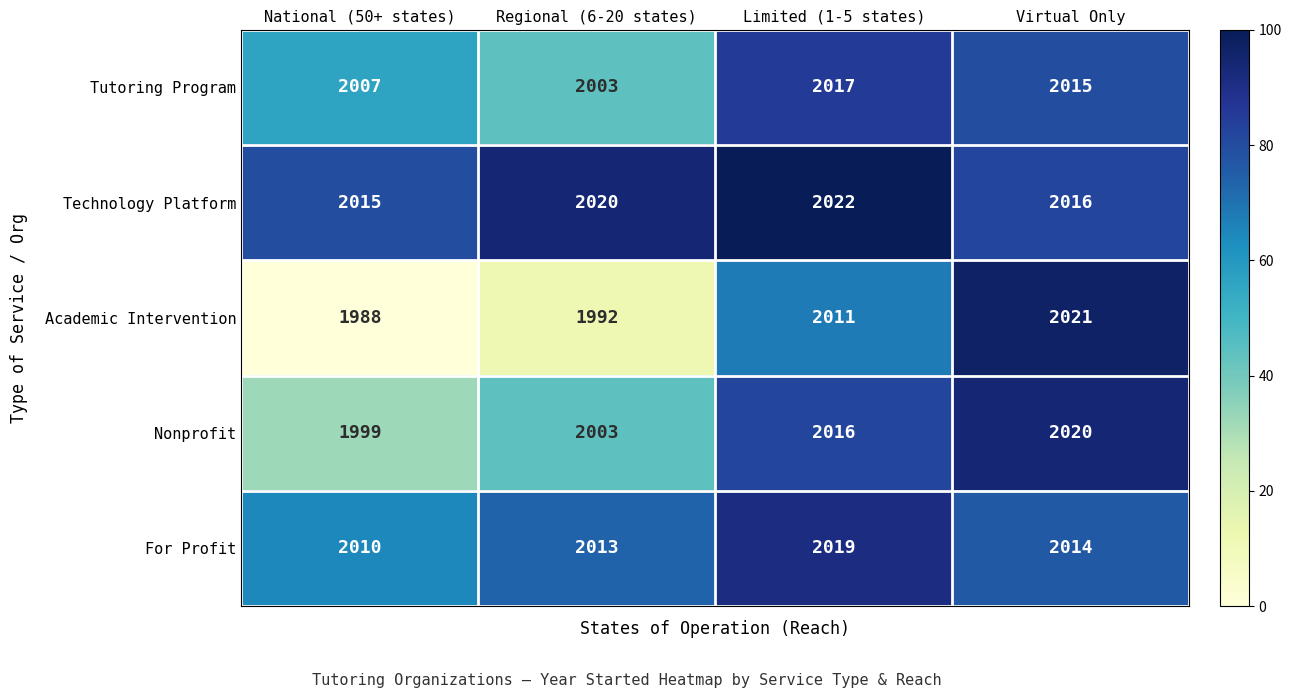

Reading right to left, transcribe all the data shown in this chart.

Tutoring Program: 2015	2017	2003	2007
Technology Platform: 2016	2022	2020	2015
Academic Intervention: 2021	2011	1992	1988
Nonprofit: 2020	2016	2003	1999
For Profit: 2014	2019	2013	2010